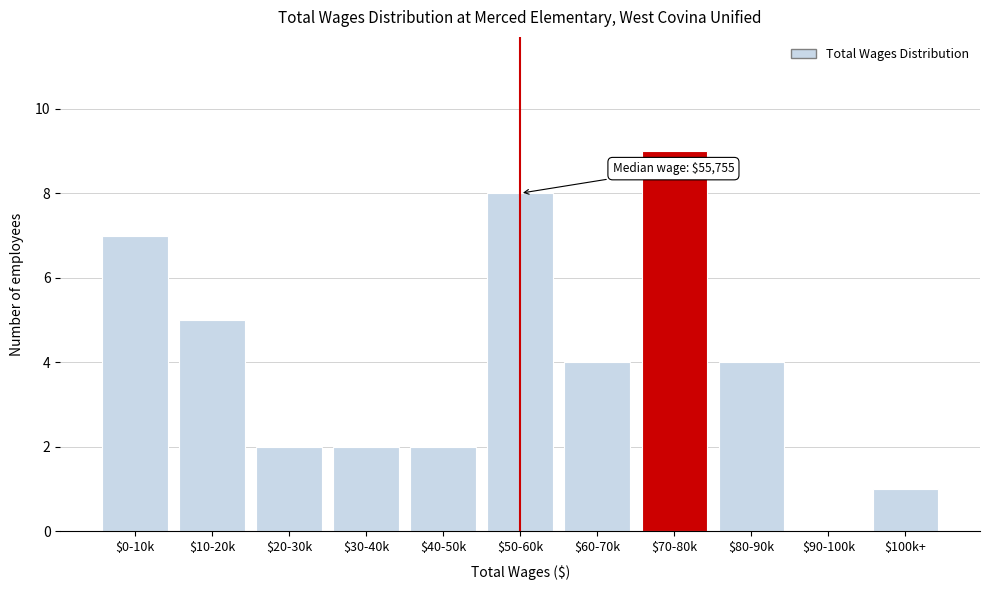

What is the greatest value displayed?

9